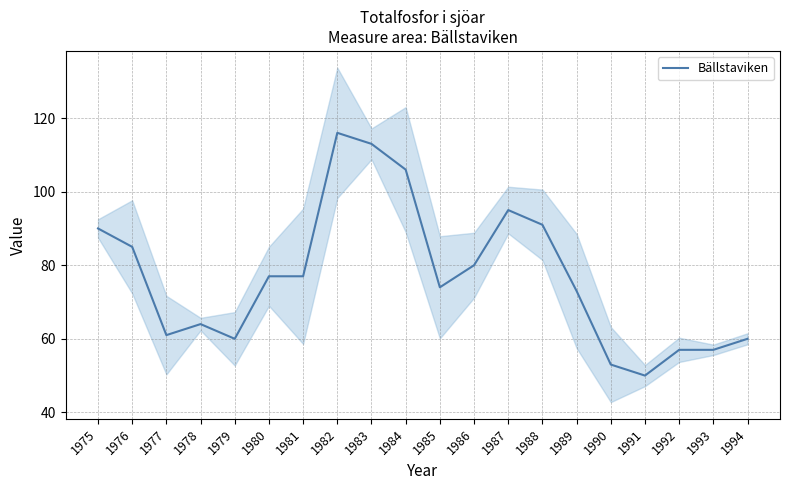

Which has a higher value, 1983 or 1978?

1983